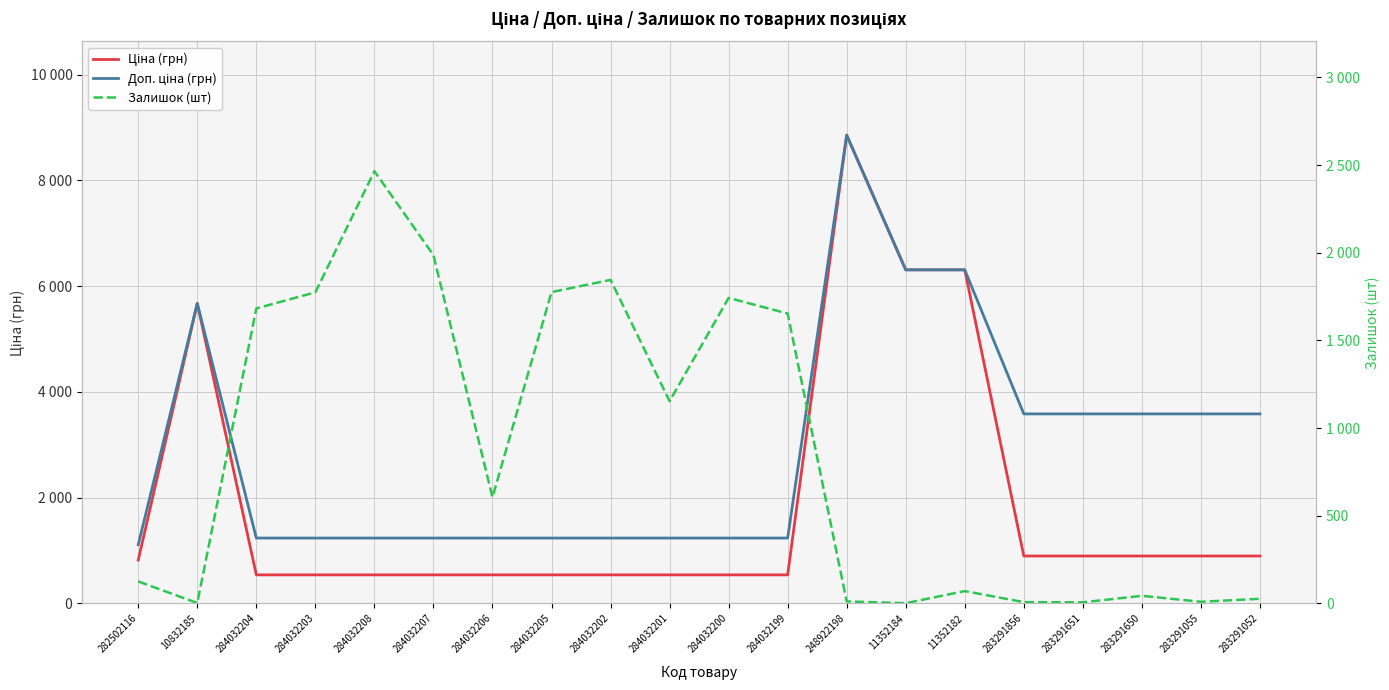

Reading left to right, transcribe all the data shown in this chart.

Ціна (грн): 818.5	5673.8	539.0	539.0	539.0	539.0	539.0	539.0	539.0	539.0	539.0	539.0	8856.7	6308.8	6308.8	895.9	895.9	895.9	895.9	895.9
Доп. ціна (грн): 1109.2	5673.8	1235.4	1235.4	1235.4	1235.4	1235.4	1235.4	1235.4	1235.4	1235.4	1235.4	8856.7	6308.8	6308.8	3583.6	3583.6	3583.6	3583.6	3583.6
Залишок (шт): 125.0	2.0	1682.0	1774.0	2465.0	1986.0	605.0	1775.0	1845.0	1153.0	1742.0	1653.0	11.0	1.0	70.0	7.0	6.0	43.0	9.0	26.0